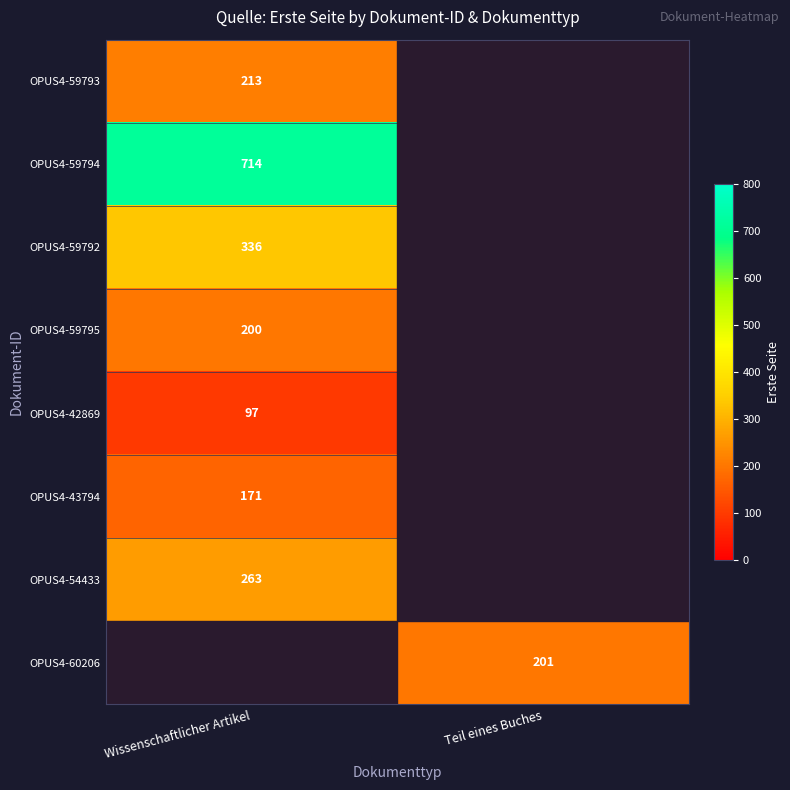

At how many categories does at least one series exceed 425?

1